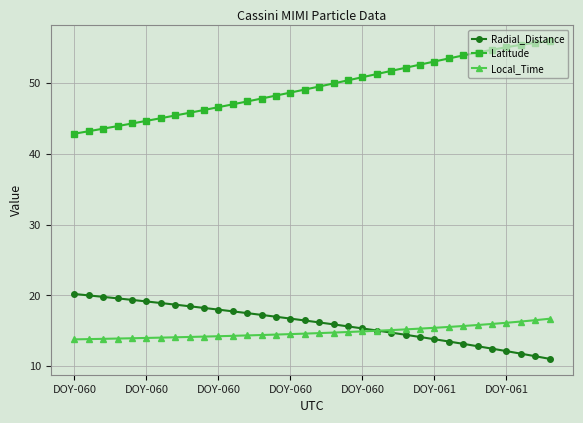

At how many categories does at least one series exceed 29?

34